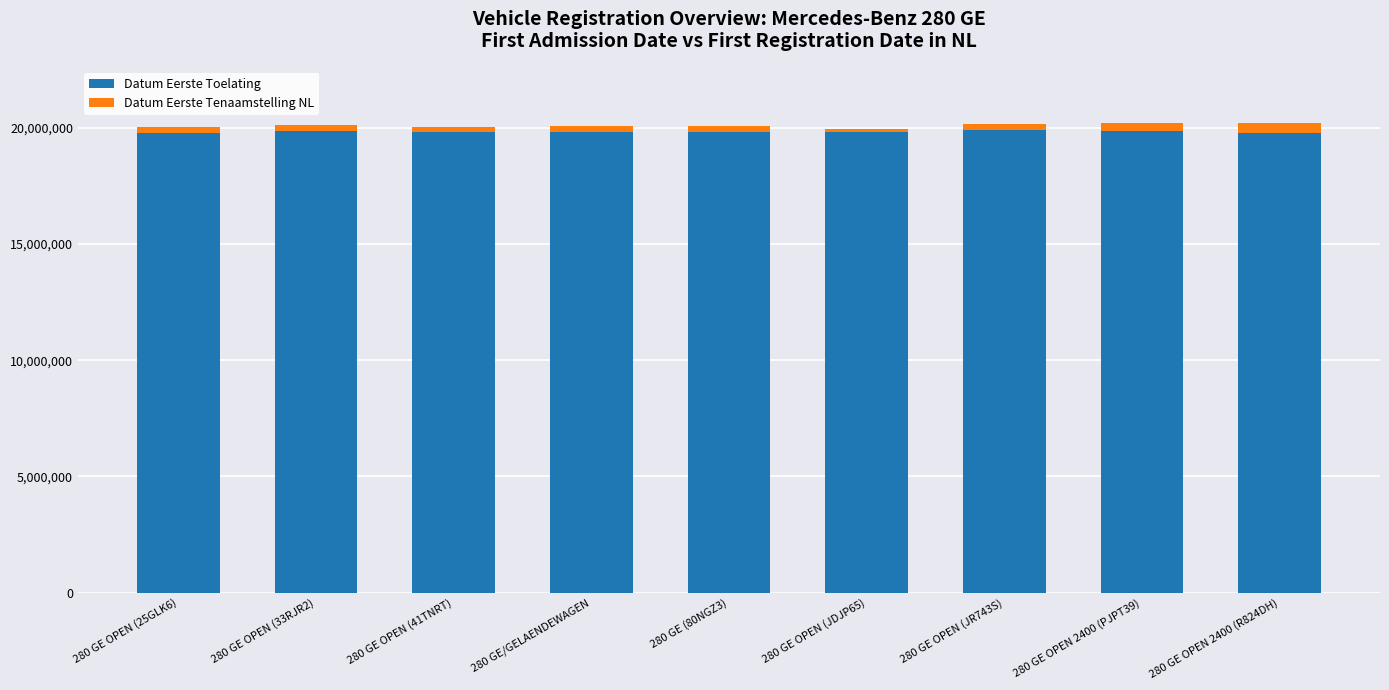

The value of Datum Eerste Toelating at 280 GE (80NGZ3) is 35054305. True or false?

False